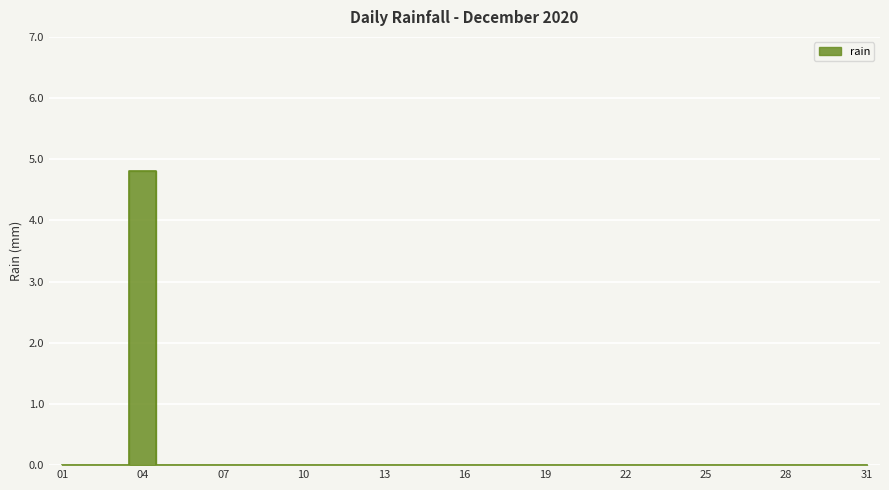

Which category has the lowest value across all series?

01